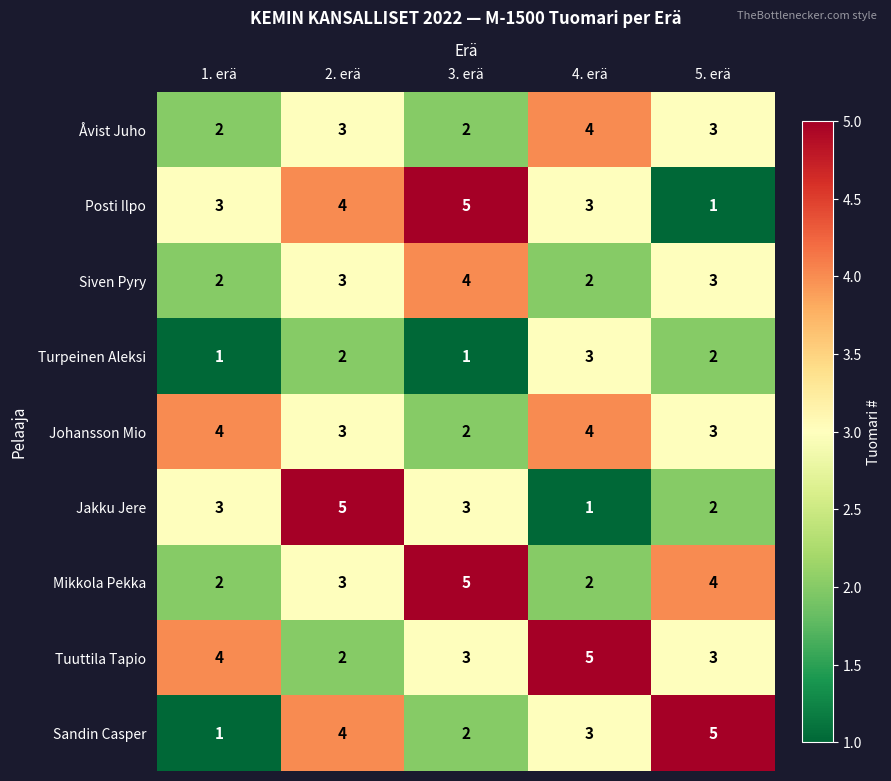

The value of Siven Pyry at 2. erä is 1. True or false?

False